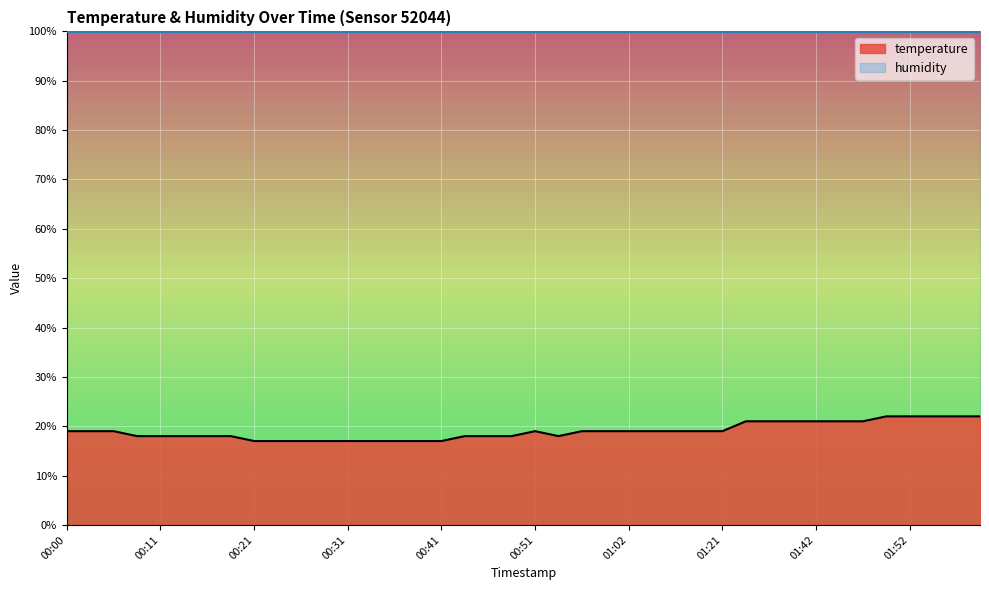

What is the value of the 10th point from the left?

17.0